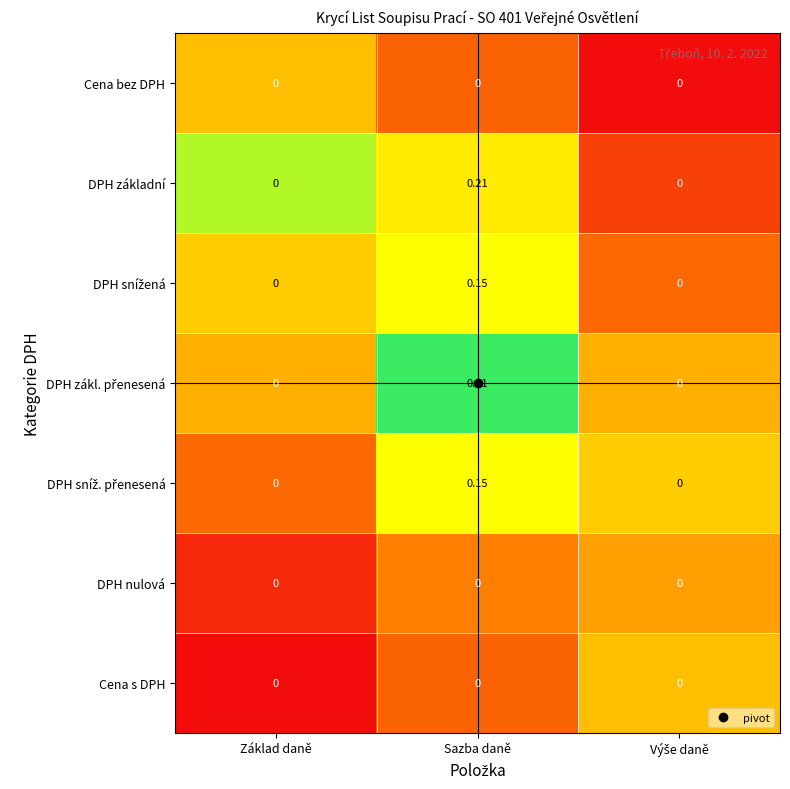

Which label corresponds to the largest value in the chart?

Sazba daně